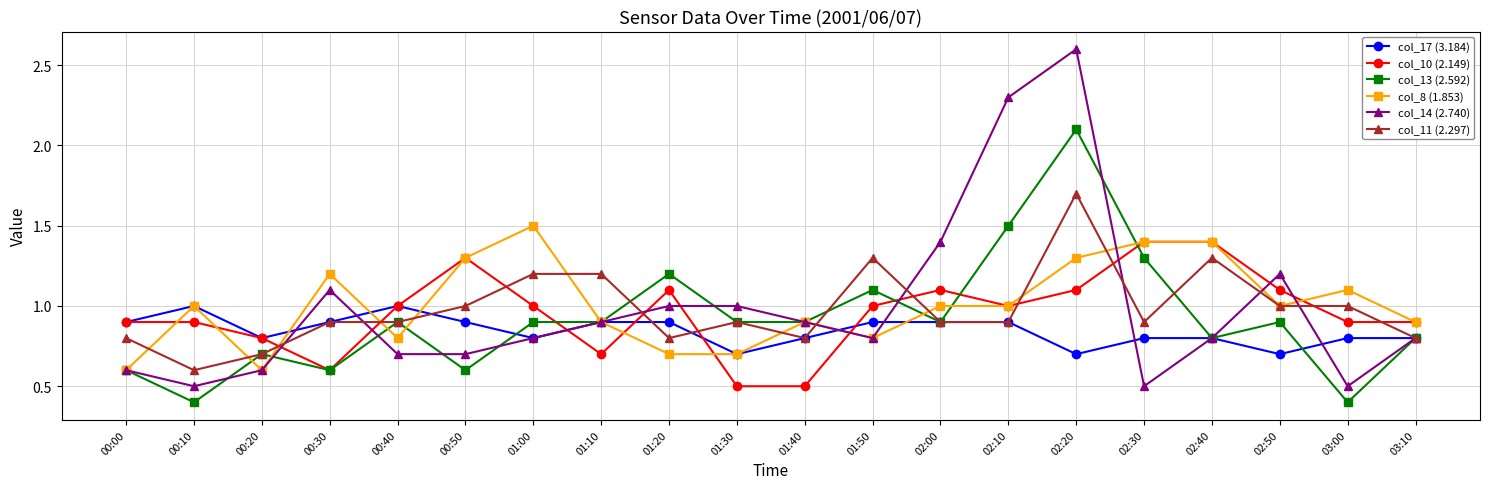

At which category does col_17 (3.184) reach its first local peak?

00:10